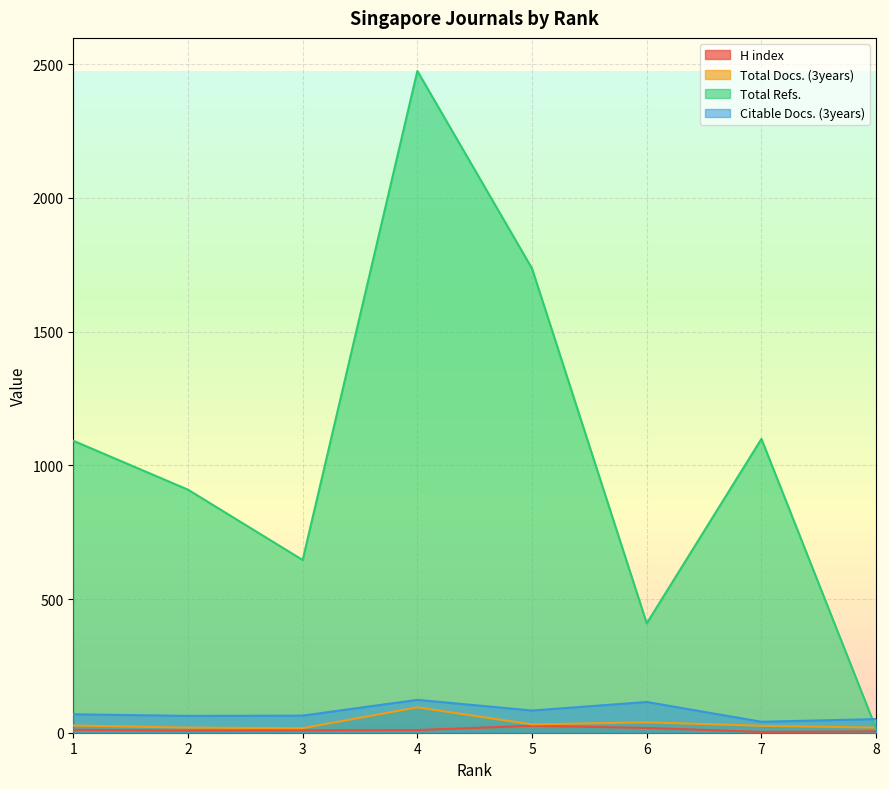

True or false: Citable Docs. (3years) has a value of 83 at 5.

True